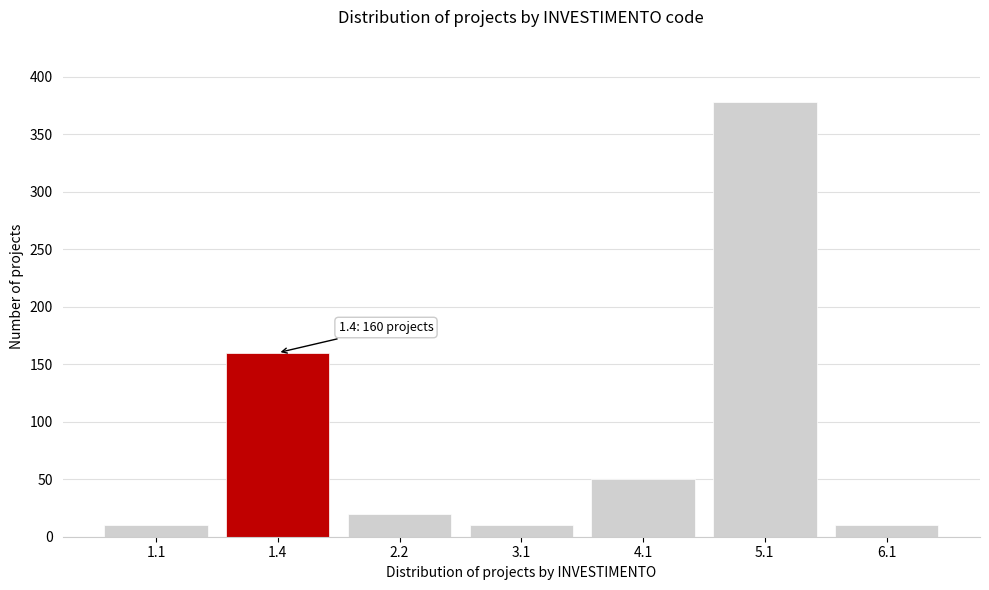

Reading left to right, list all the values displayed in this chart.

1.1=10	1.4=160	2.2=20	3.1=10	4.1=50	5.1=378	6.1=10